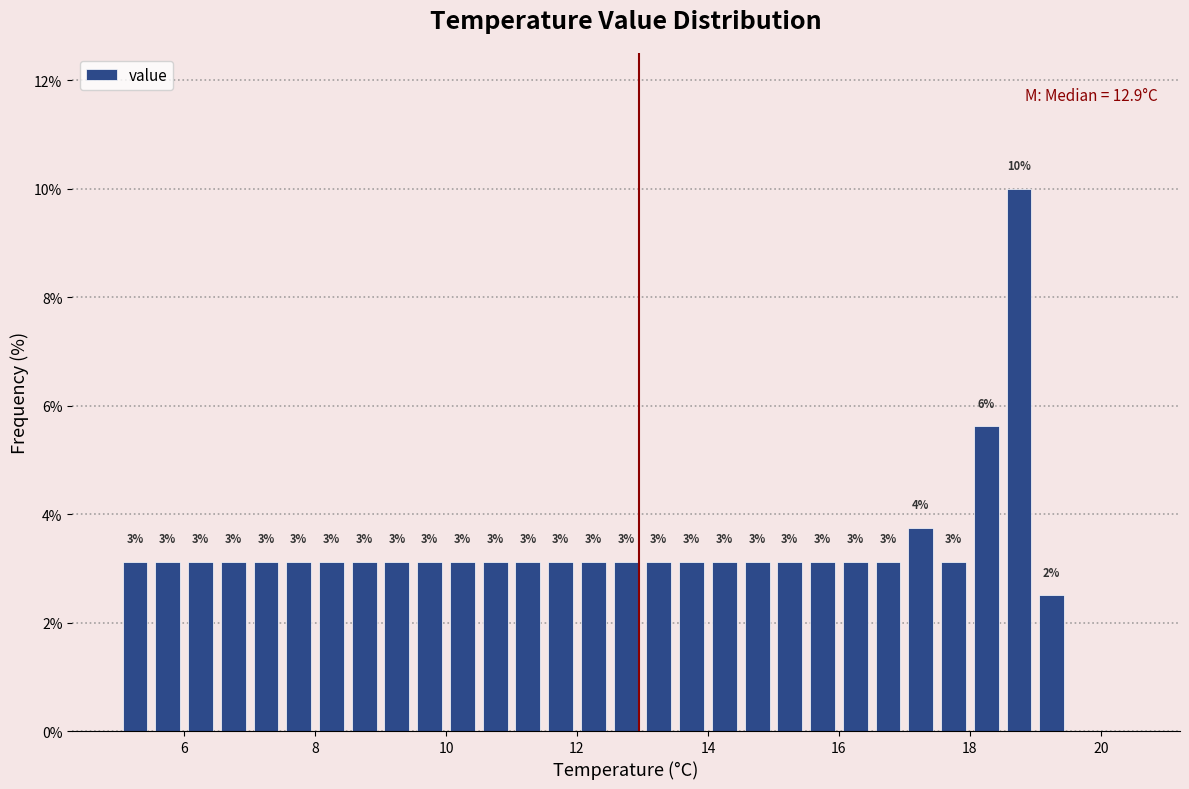

Around what value on the x-axis is the tallest bar? Give the approximate position of its centre, as read against the axis.

18.8